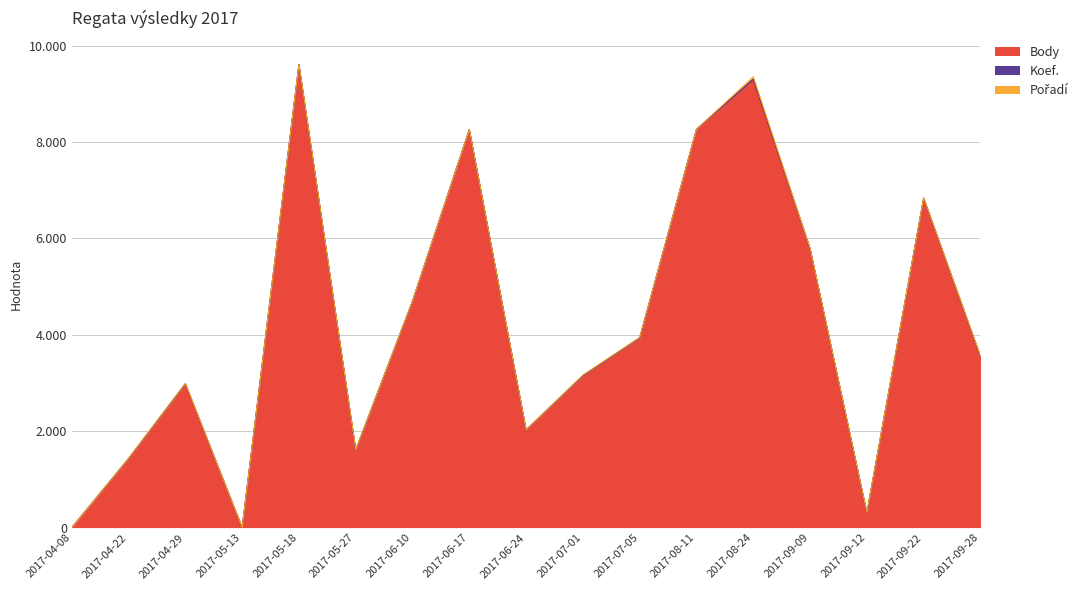

At which category is the sum across all series the highest?

2017-05-18